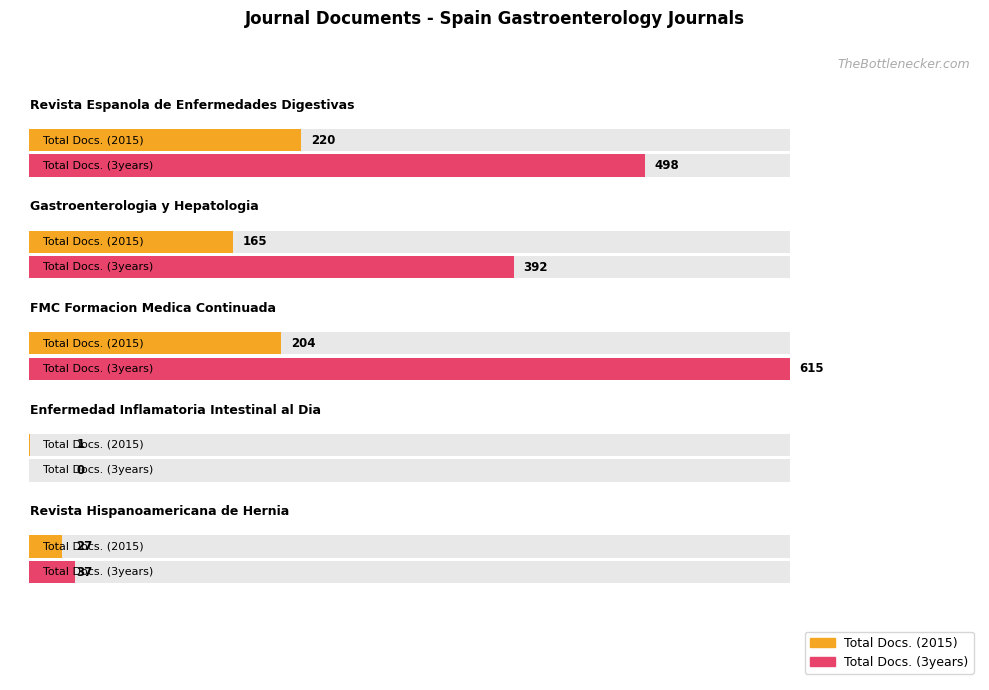

Reading right to left, extract all data points from this chart.

Total Docs. (2015): 27	1	204	165	220
Total Docs. (3years): 37	0	615	392	498